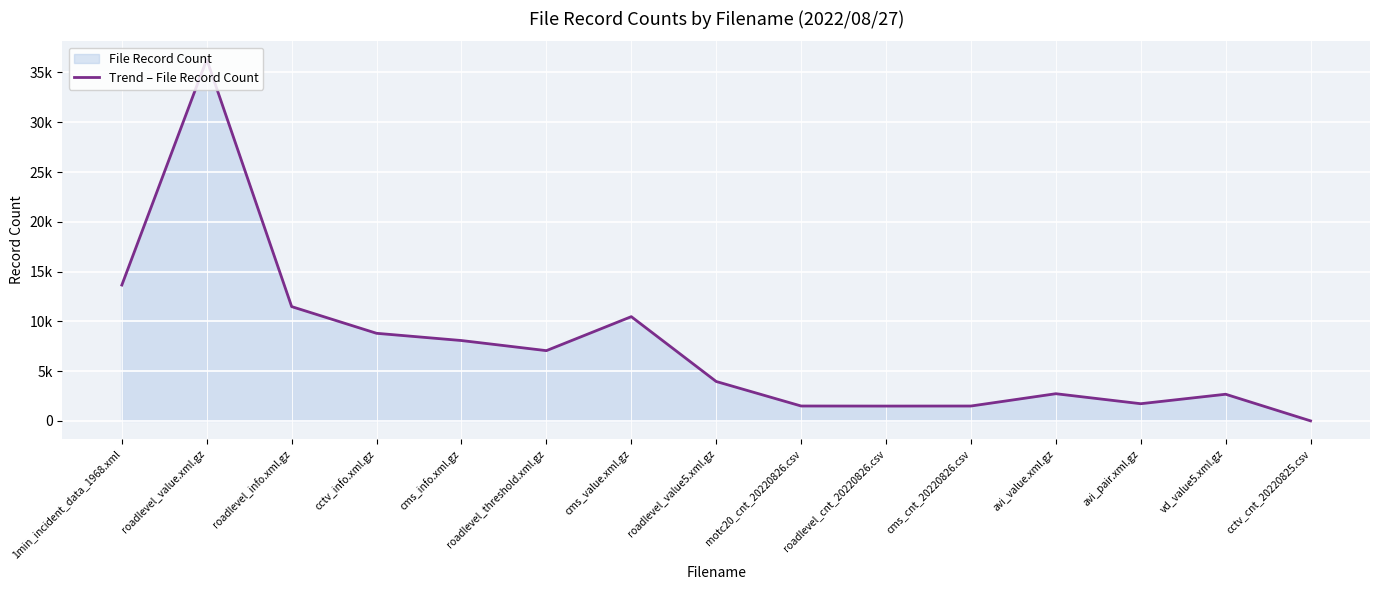

How many interior local valleys (lower than both neighbors) does the data have?

3